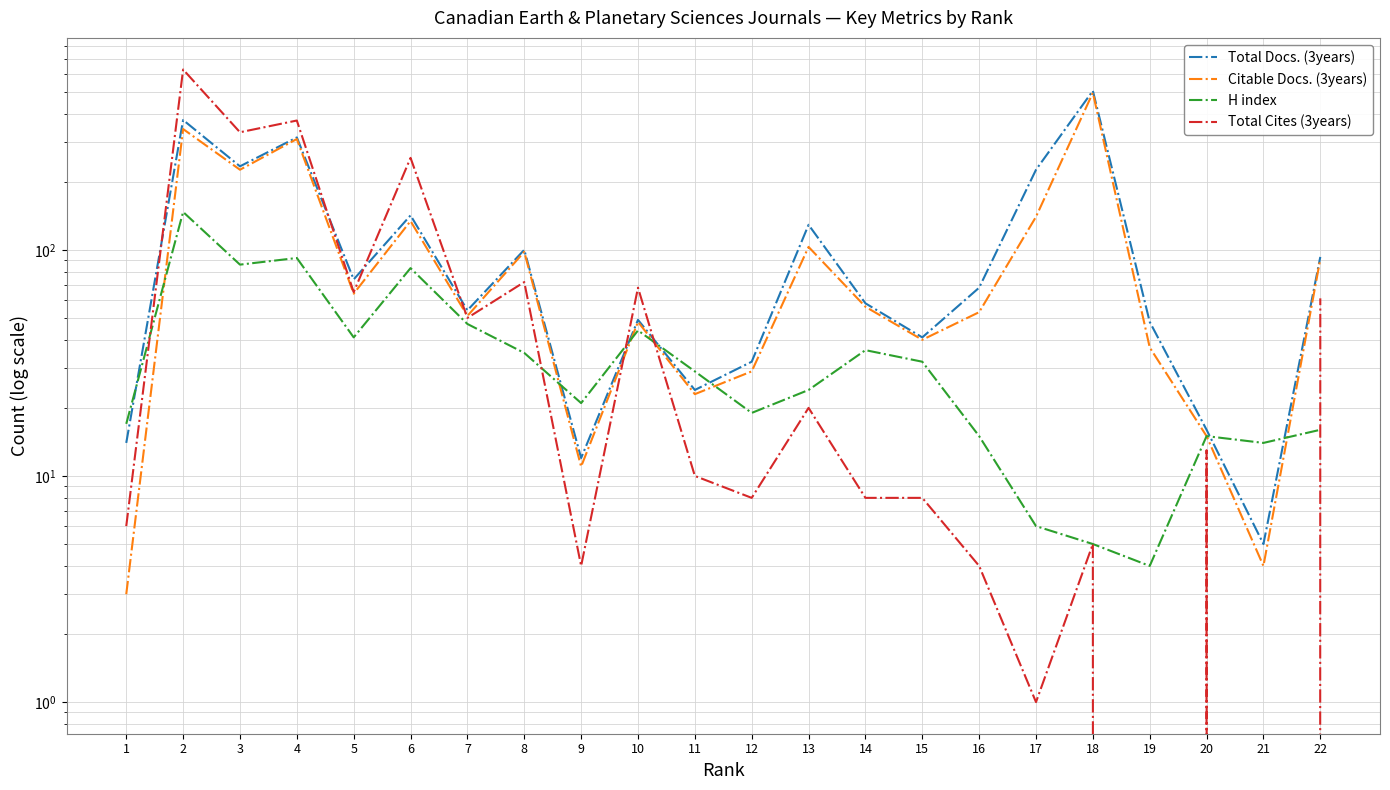

True or false: Total Docs. (3years) and Total Cites (3years) intersect in this chart.

True